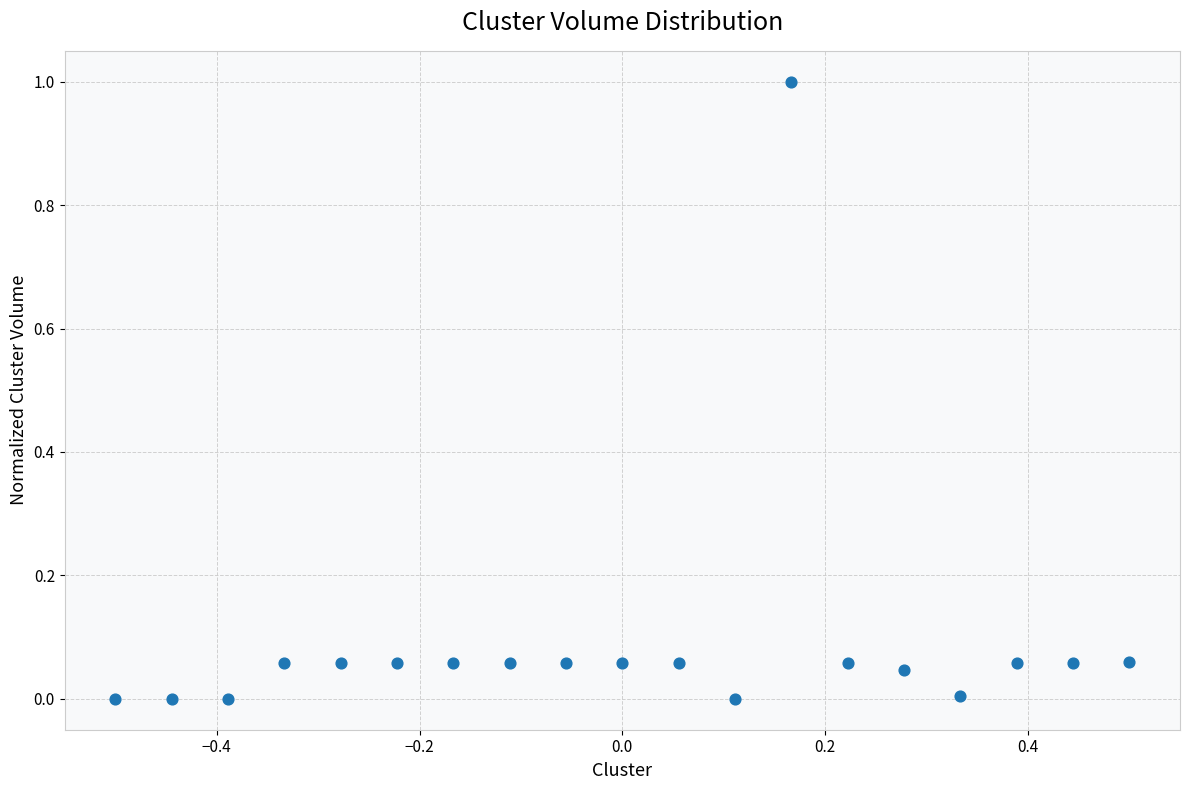

What is the range of Y values (max minus min)?

1.0